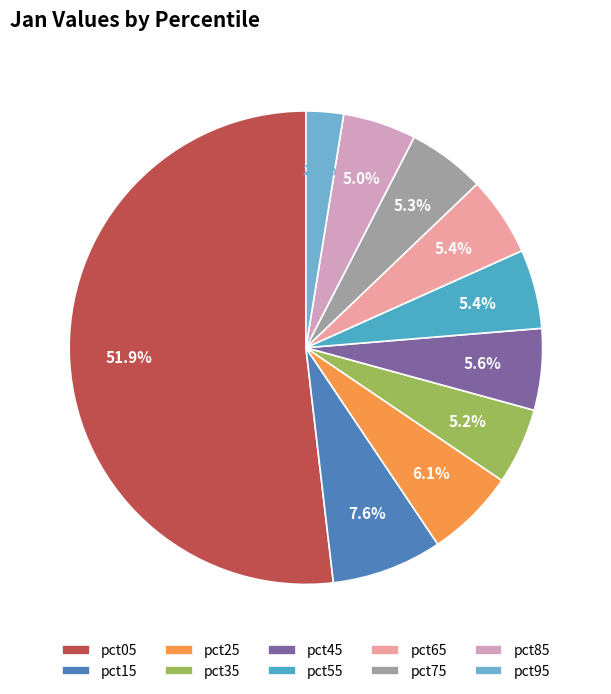

True or false: pct95 accounts for 1% of the total.

False